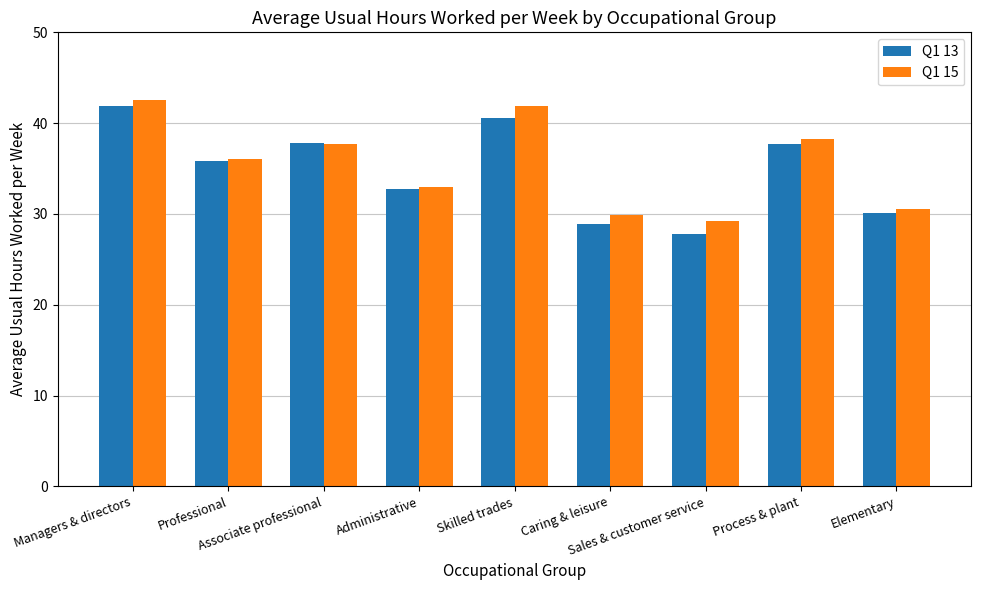

How many data points in Q1 13 are less than 35?

4